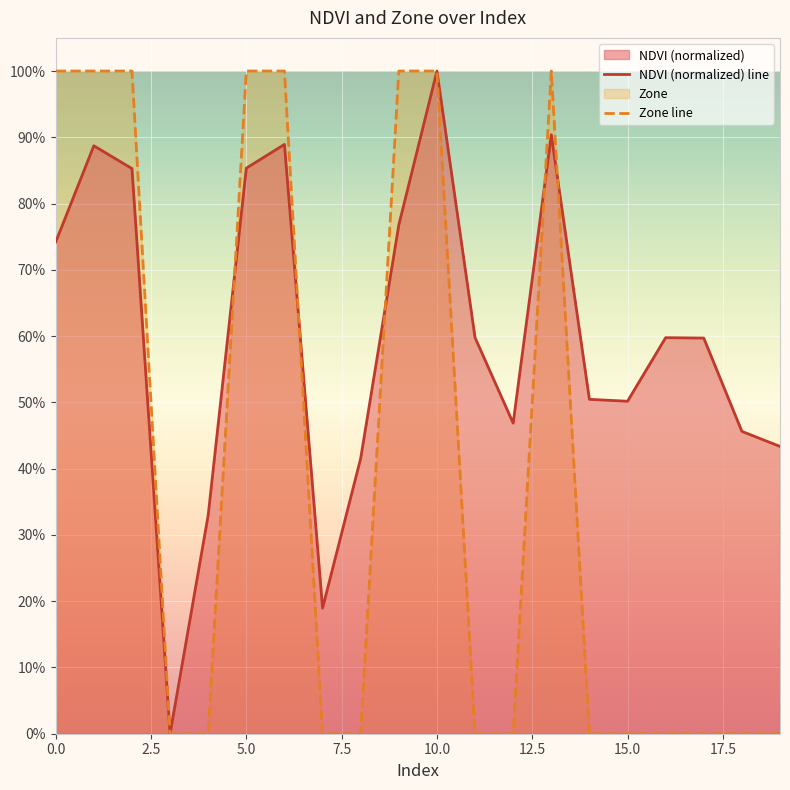

Does the chart display data point markers on the line(s)?

No